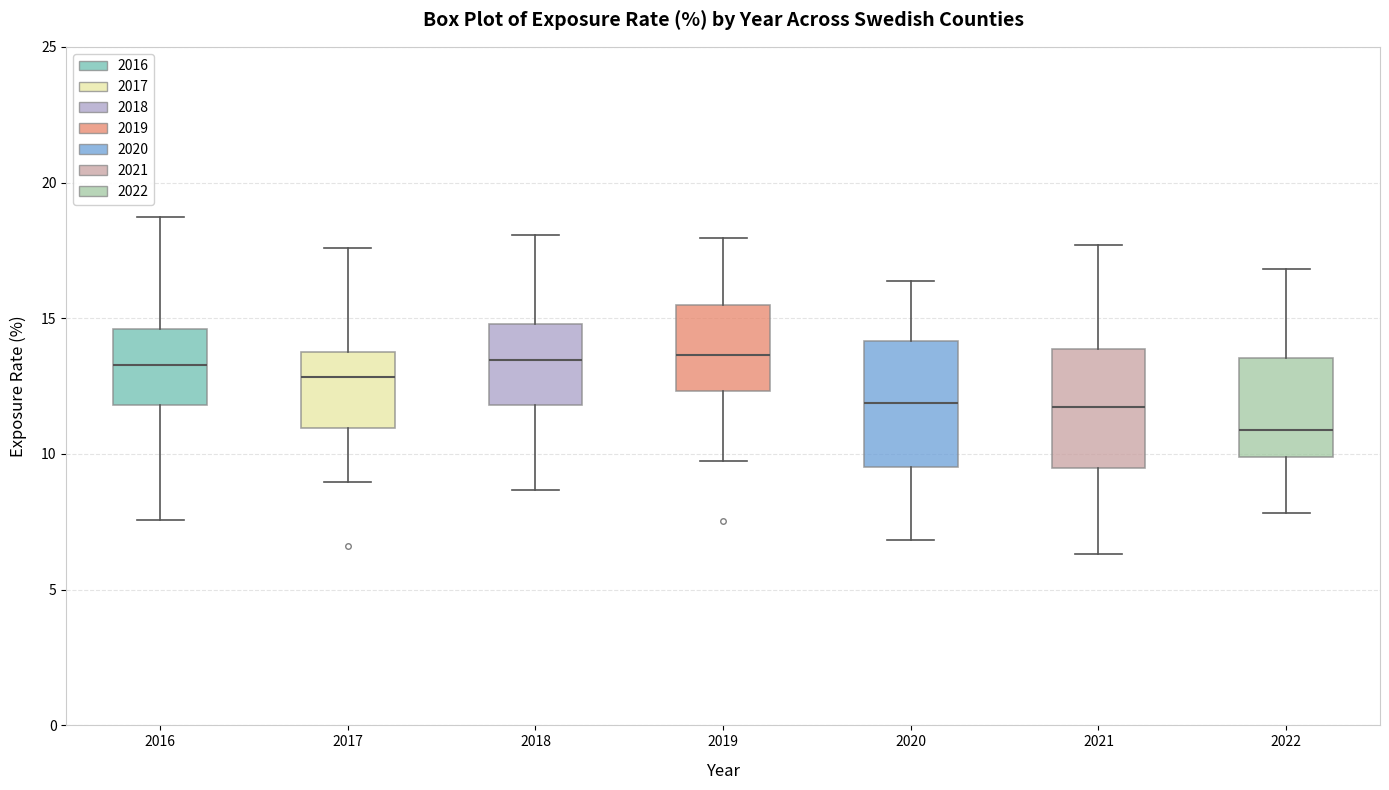

Where does the upper whisker of the box at x = 2018 end on the y-axis? The values are not printed on the chart, so give them approximately, as read against the axis.

18.0